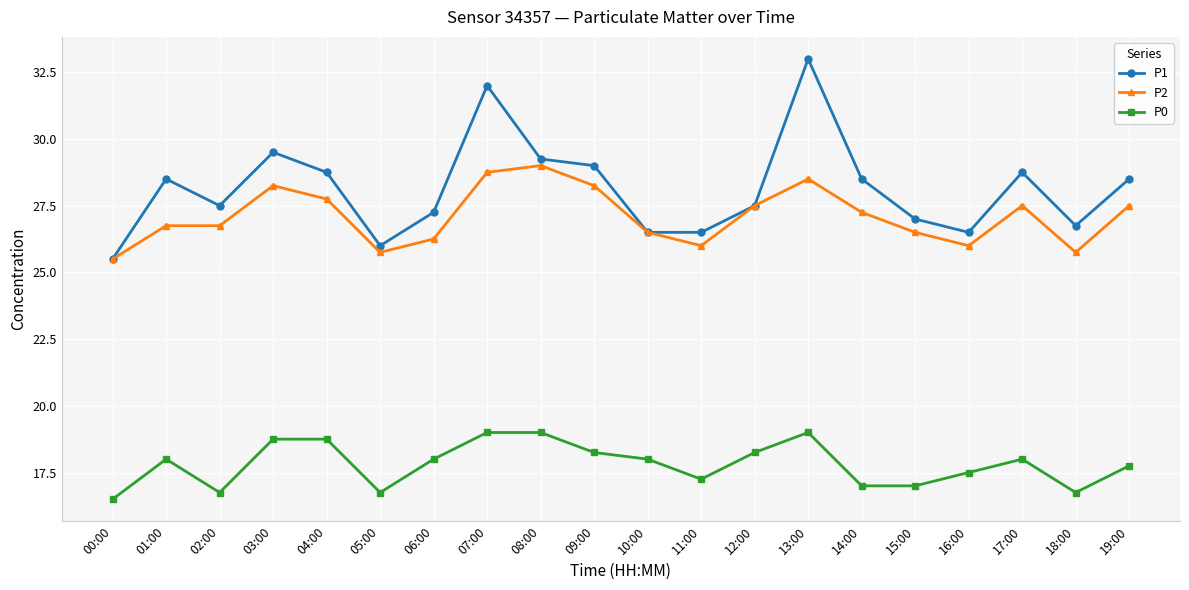

What is the spread (max minus min) of values at 15:00?

10.0